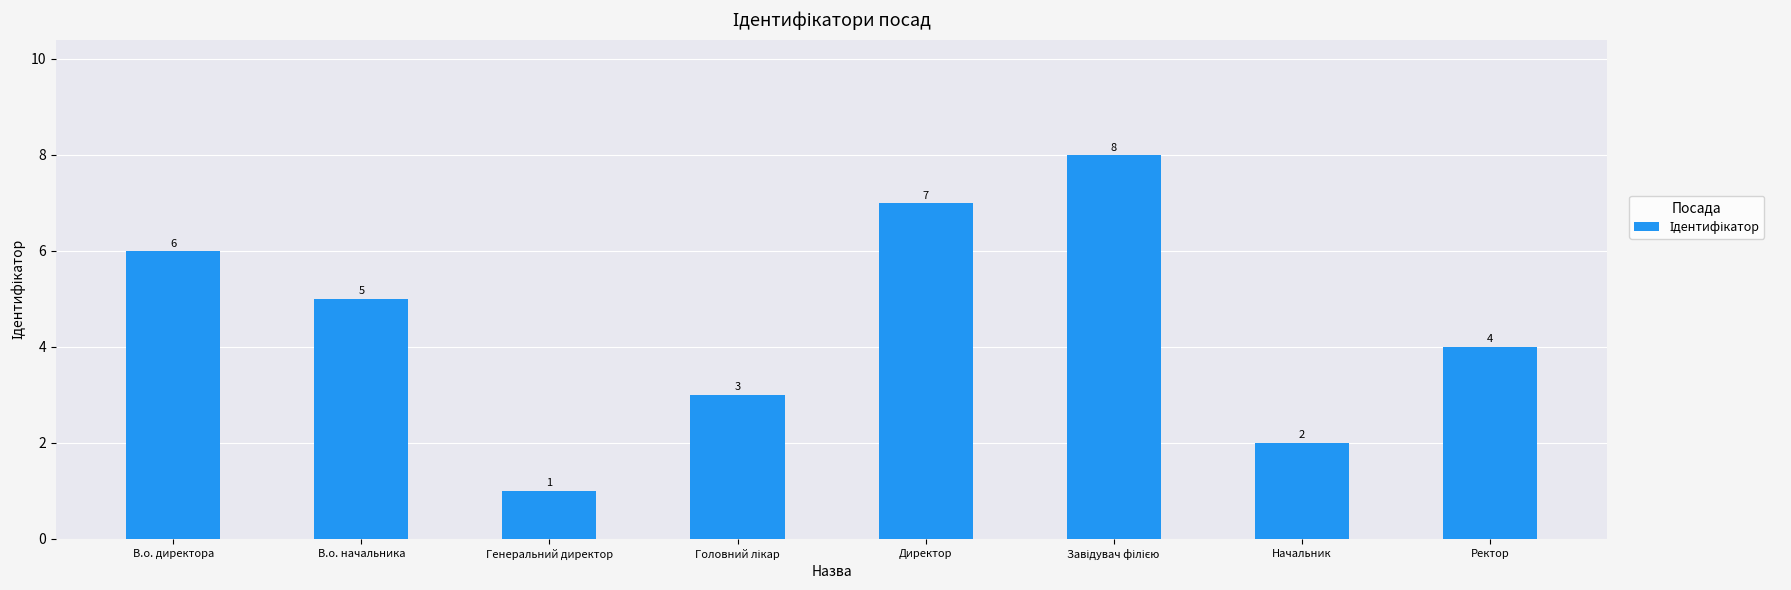

Reading left to right, transcribe all the data shown in this chart.

6	5	1	3	7	8	2	4